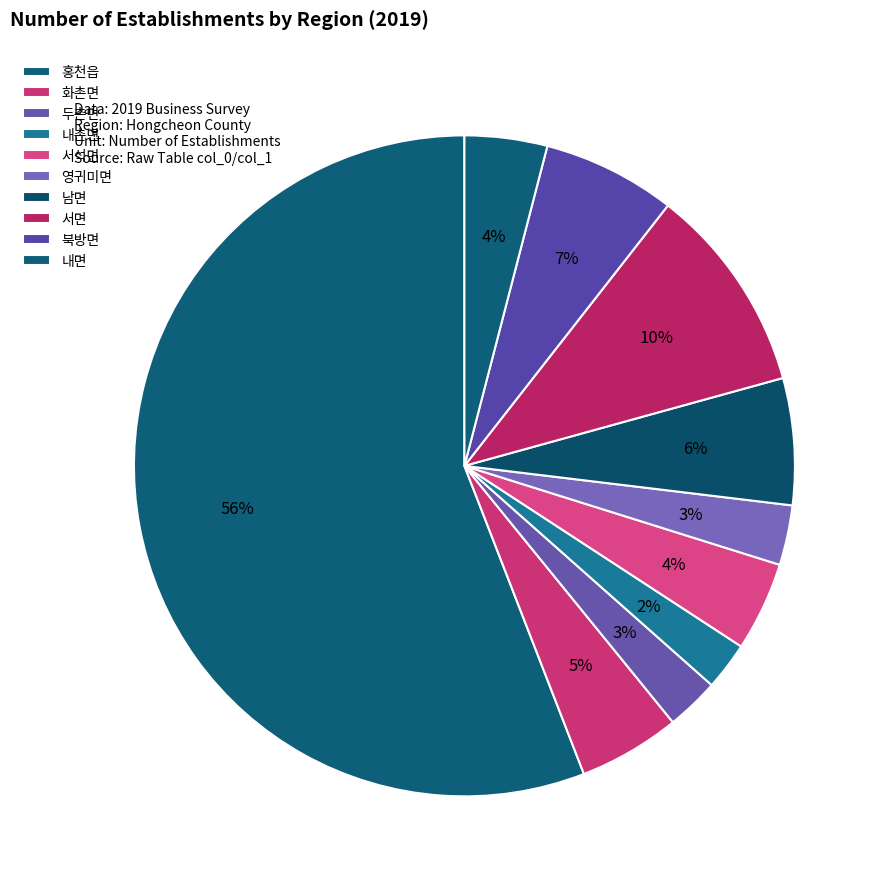

Between 서면 and 두촌면, which is larger?

서면